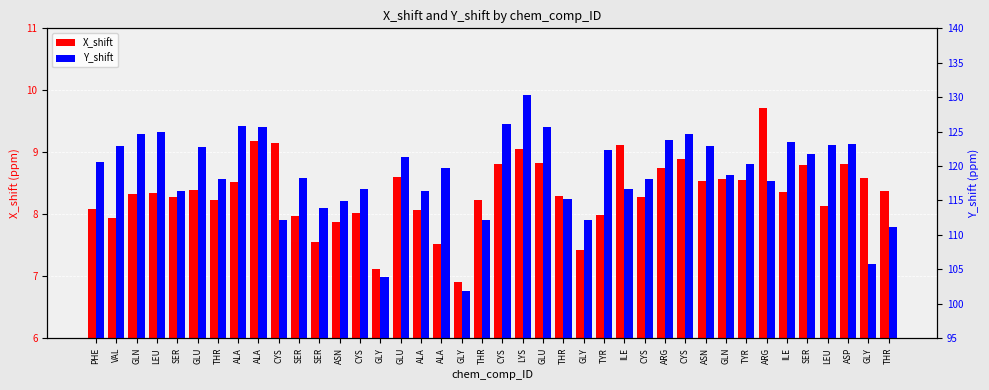

What is the difference between the maximum and minimum values in the X_shift series?

2.8